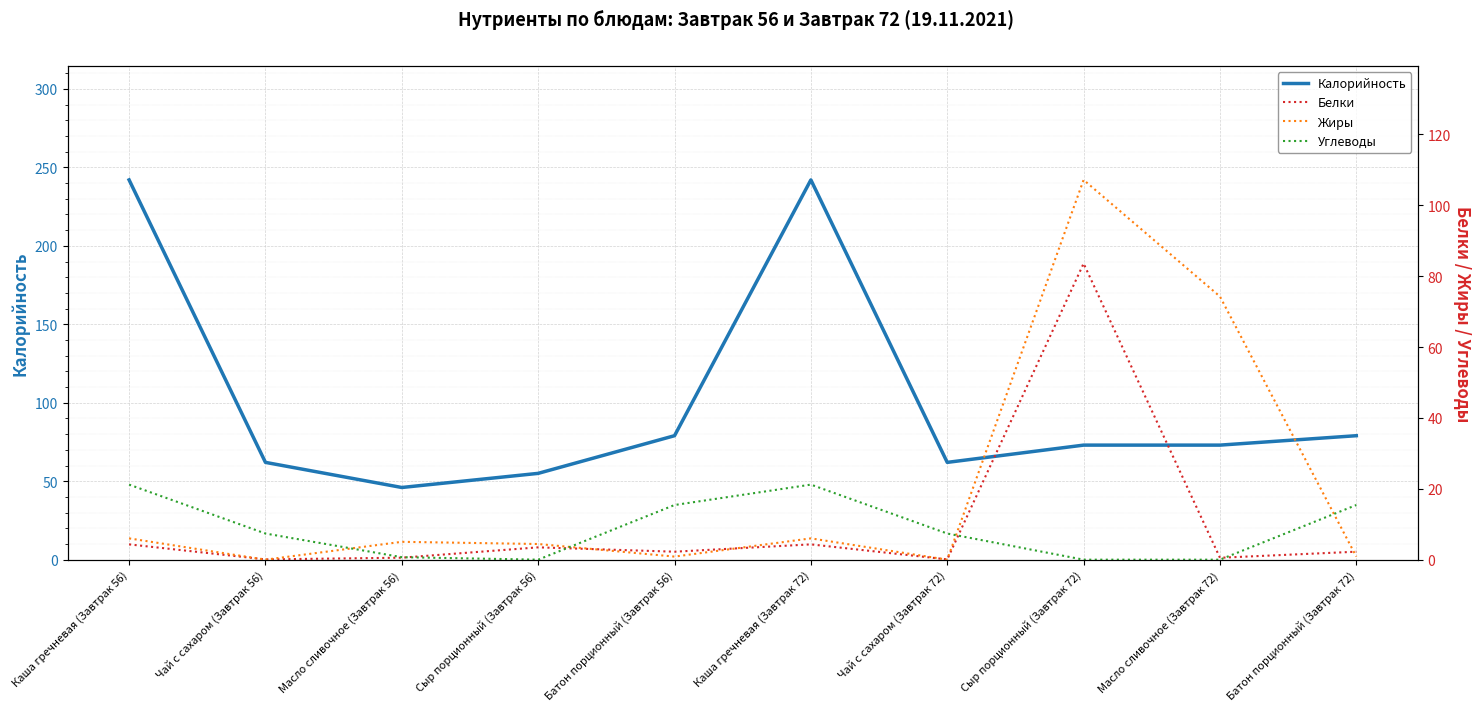

At which category does the chart reach its peak across all series?

Каша гречневая (Завтрак 56)